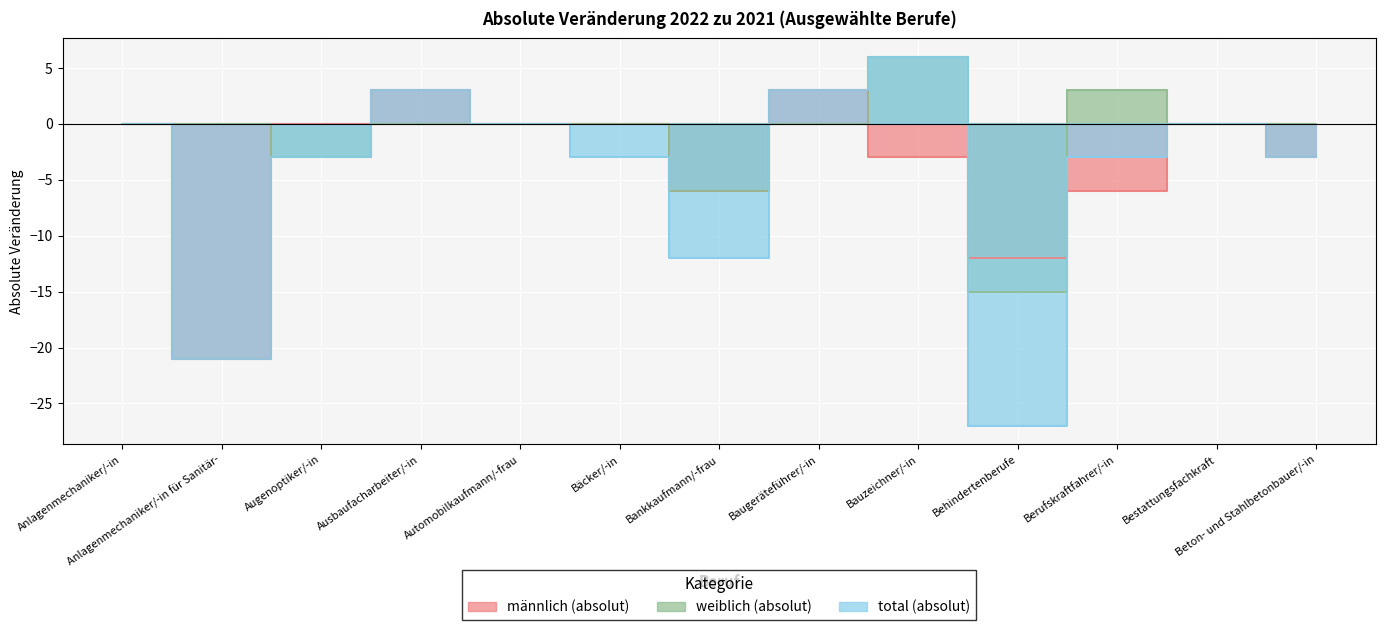

In total_abs, how many points are higher than both neighbors (excluding endpoints)?

3